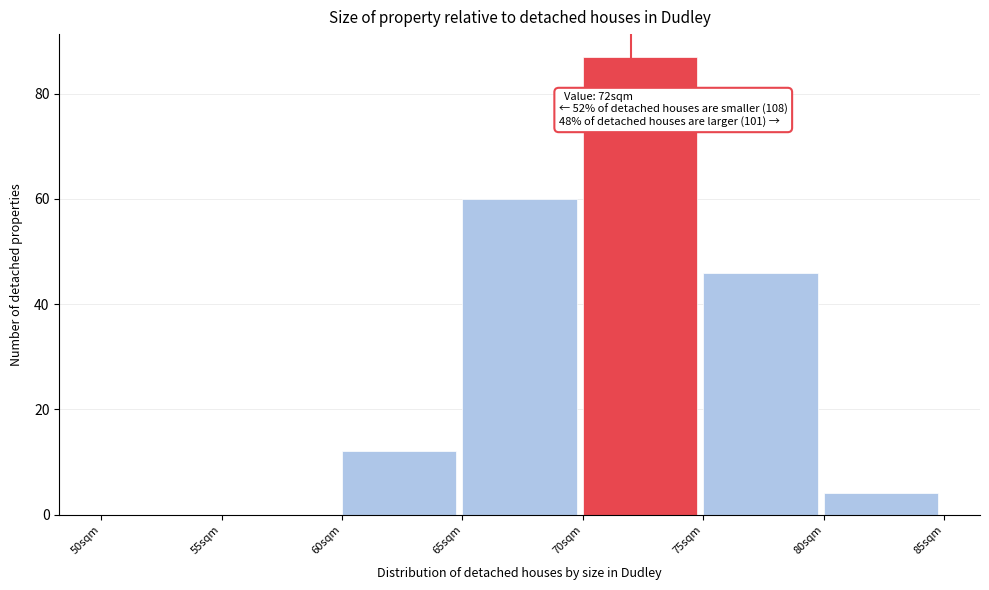

Which range on the x-axis has the tallest bar?

70 to 75